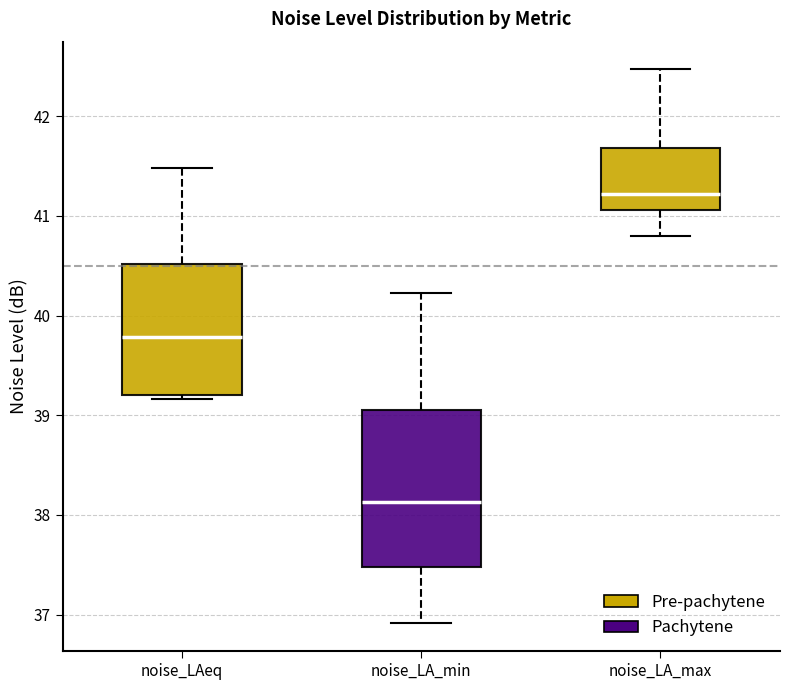

Reading left to right, read every box against the y-axis: the position of its median line, the range the box covers, and the ends of its whiskers. The values are not printed on the chart, so give them approximately, as read against the axis.

noise_LAeq: median 39.8, box 39.2 to 40.5, whiskers 39.2 (just below the box's lower edge) to 41.5
noise_LA_min: median 38.1, box 37.5 to 39.0, whiskers 36.9 to 40.2
noise_LA_max: median 41.2, box 41.1 to 41.7, whiskers 40.8 to 42.5